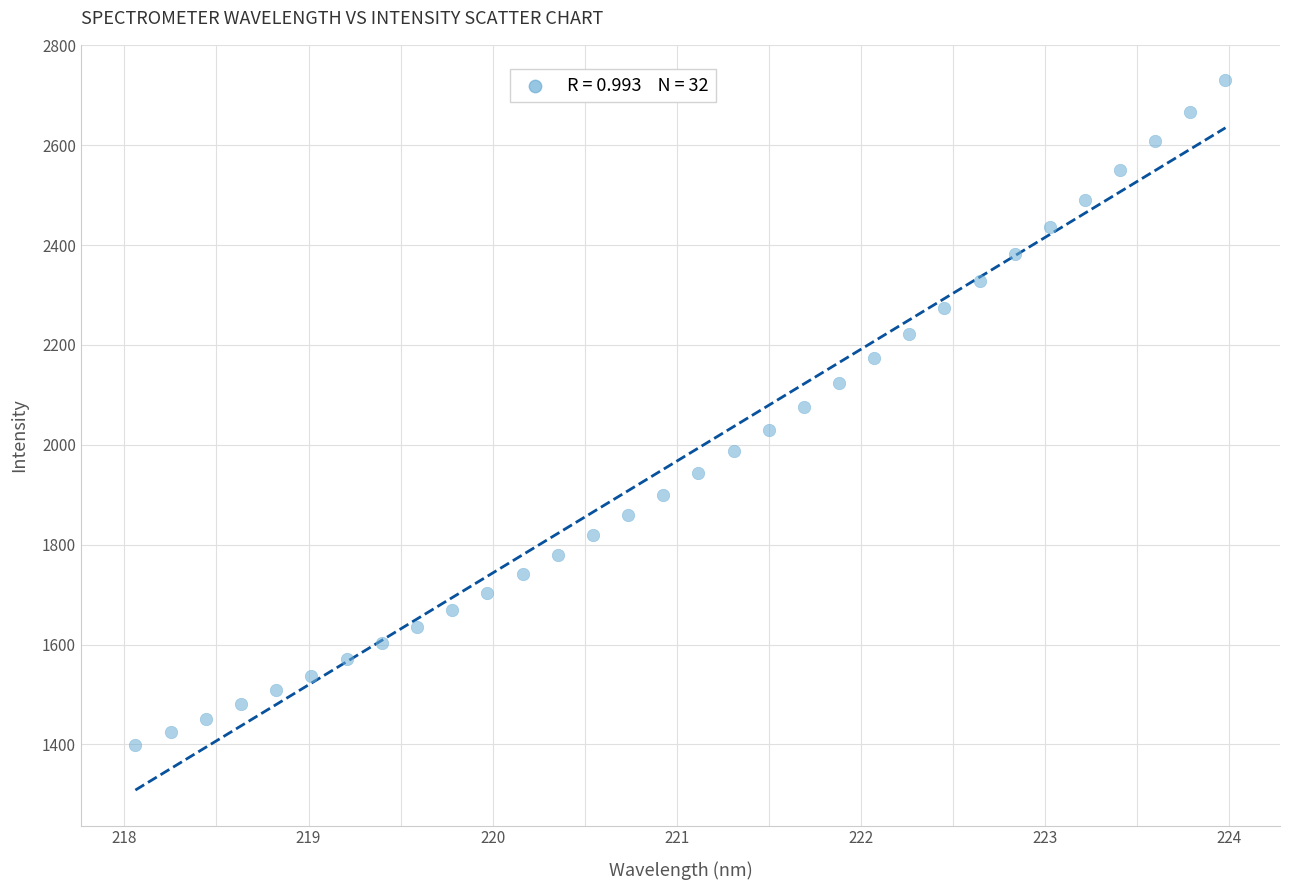

What is the range of Y values (max minus min)?

1330.9